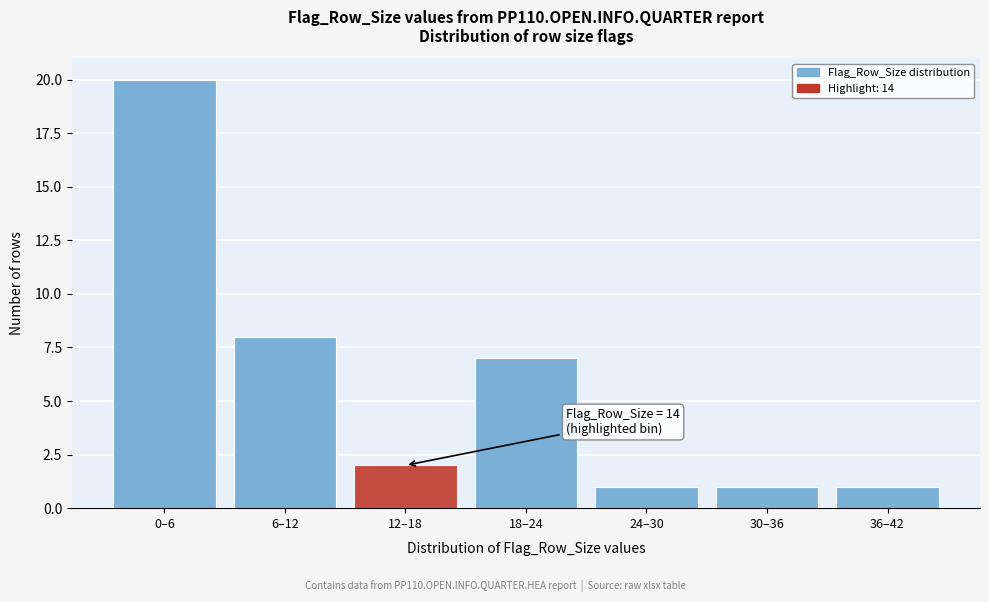

Reading left to right, list all the values displayed in this chart.

0–6=20	6–12=8	12–18=2	18–24=7	24–30=1	30–36=1	36–42=1